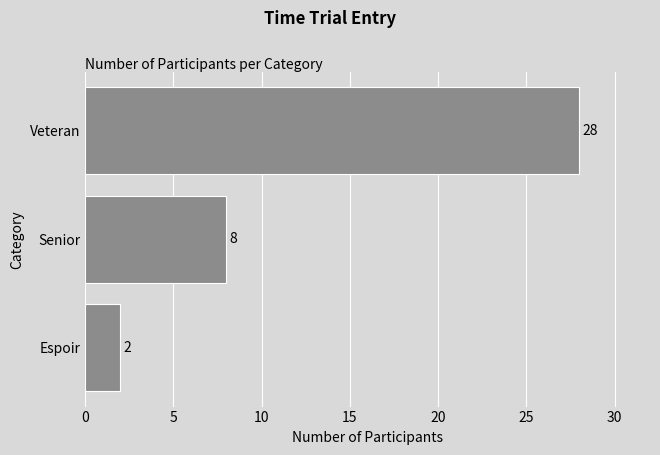

What is the minimum value shown in the chart?

2